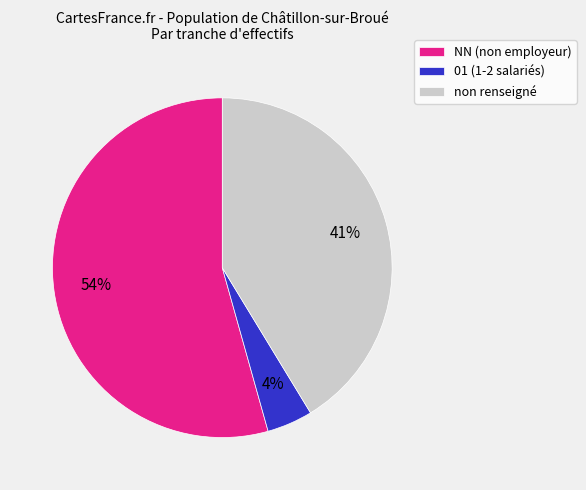

Combined, do 01 (1-2 salariés) and non renseigné account for over 50%?

No